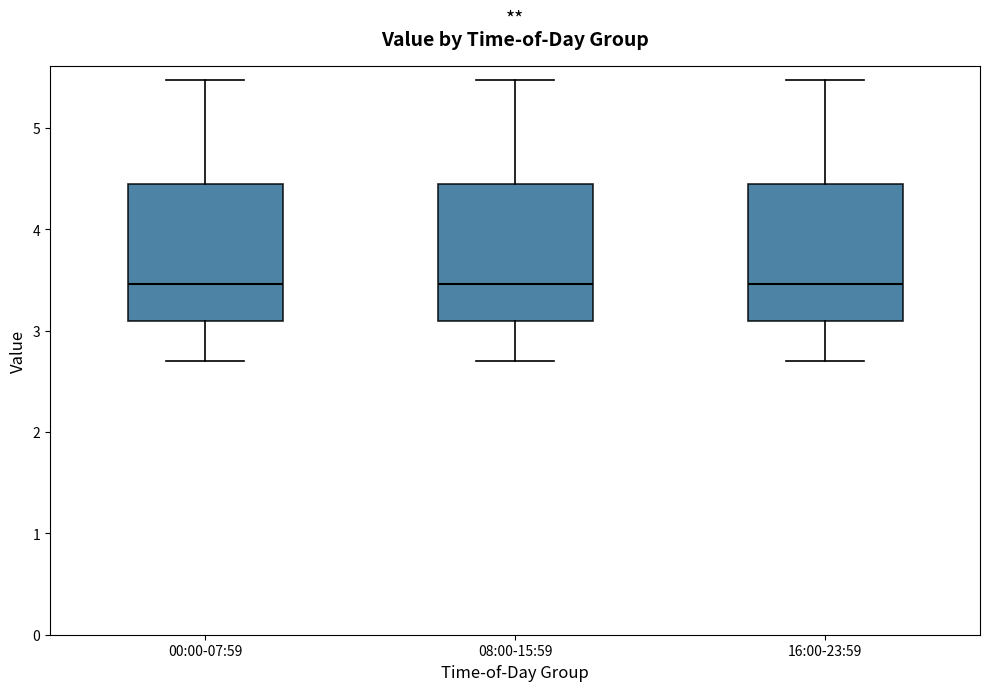

Reading left to right, transcribe this box plot: for each box, give where its median line is, the range the box spans, and where its two whiskers end, as read against the y-axis. The values are not printed on the chart, so give them approximately, as read against the axis.

00:00-07:59: median 3.5, box 3.1 to 4.4, whiskers 2.7 to 5.5
08:00-15:59: median 3.5, box 3.1 to 4.4, whiskers 2.7 to 5.5
16:00-23:59: median 3.5, box 3.1 to 4.4, whiskers 2.7 to 5.5